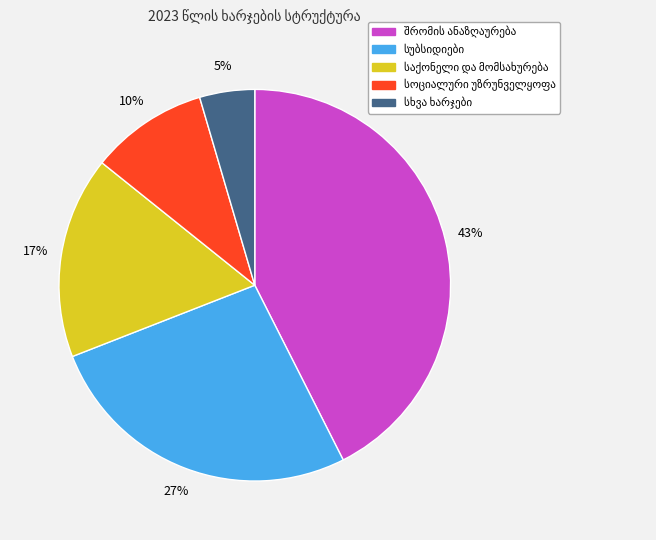

Does any single category account for the majority?

No